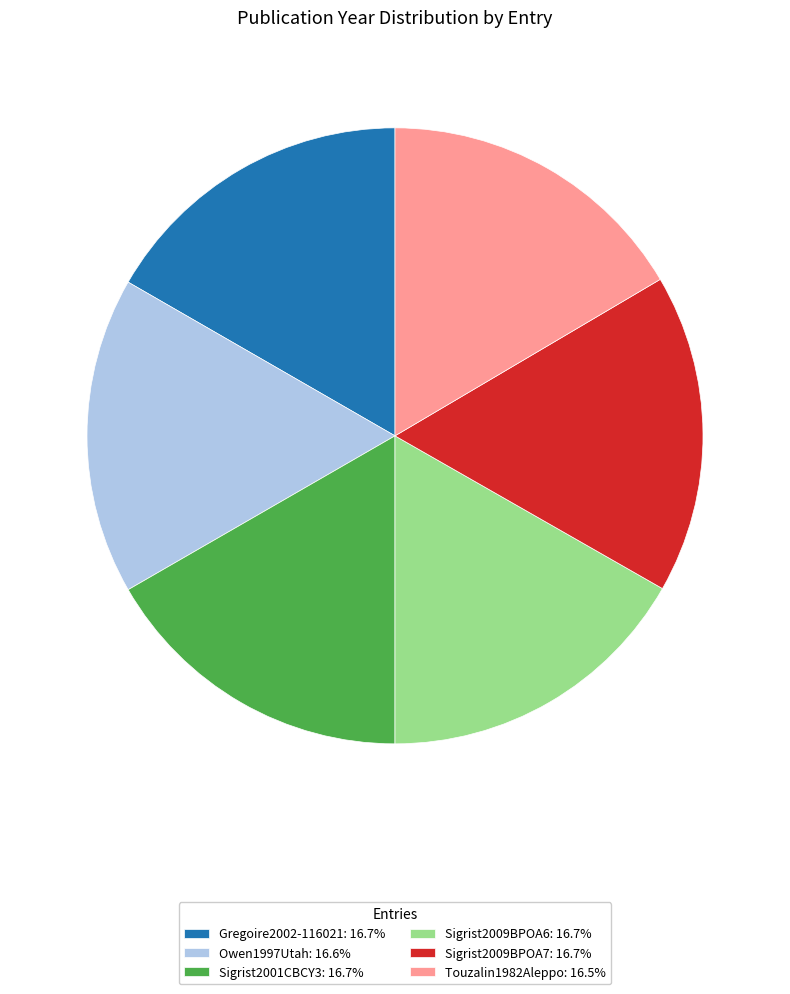

Is there any slice that represents more than half of the pie?

No